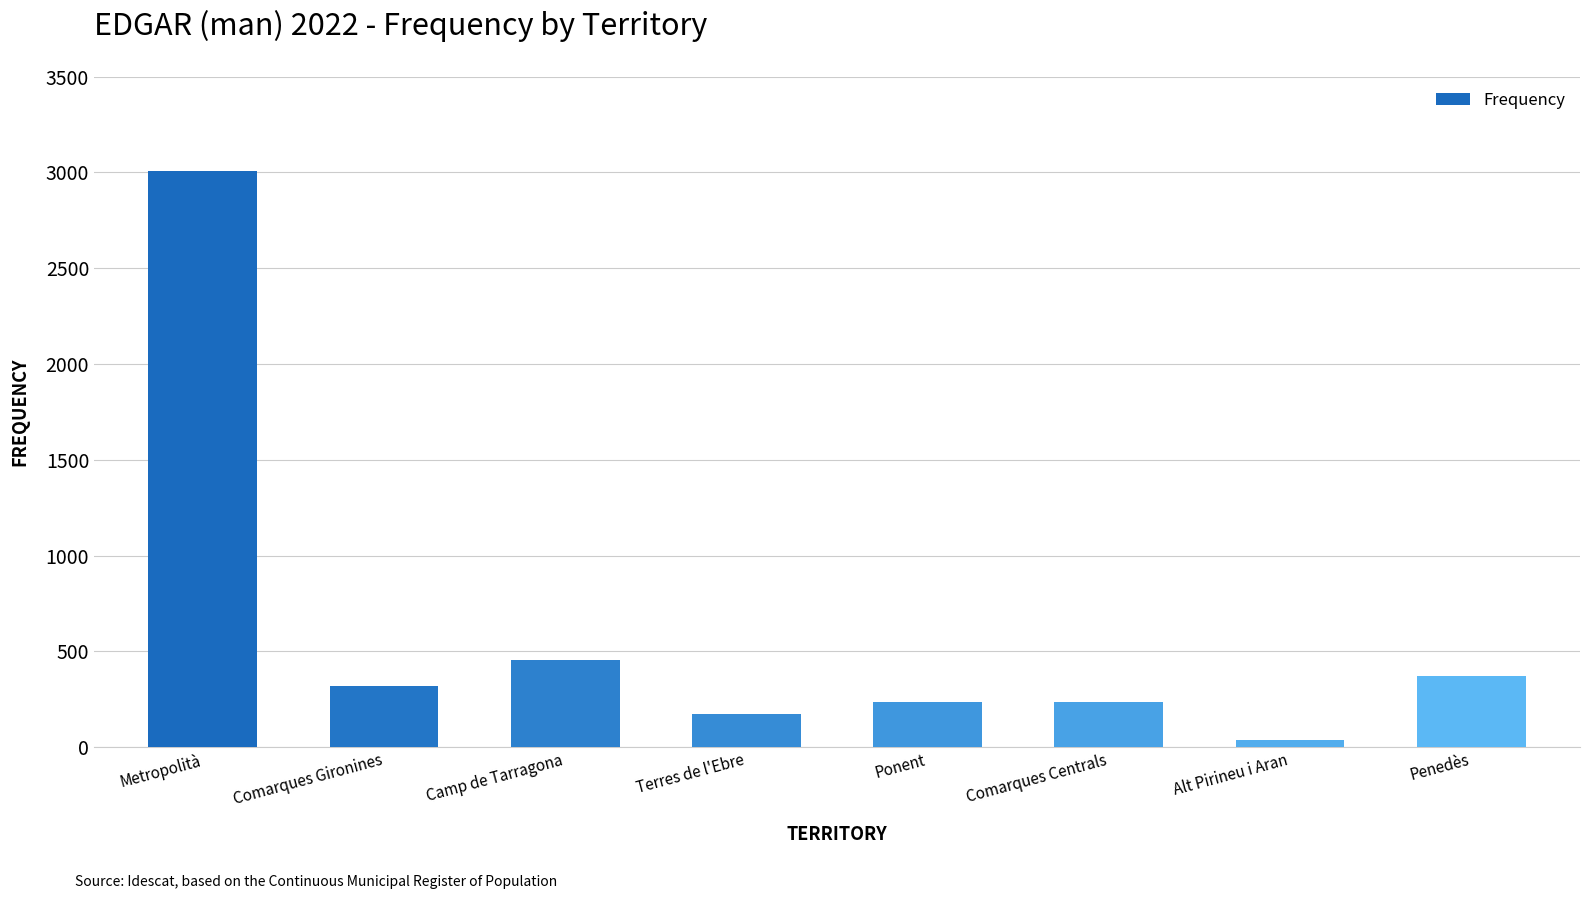

Which has a higher value, Comarques Centrals or Penedès?

Penedès